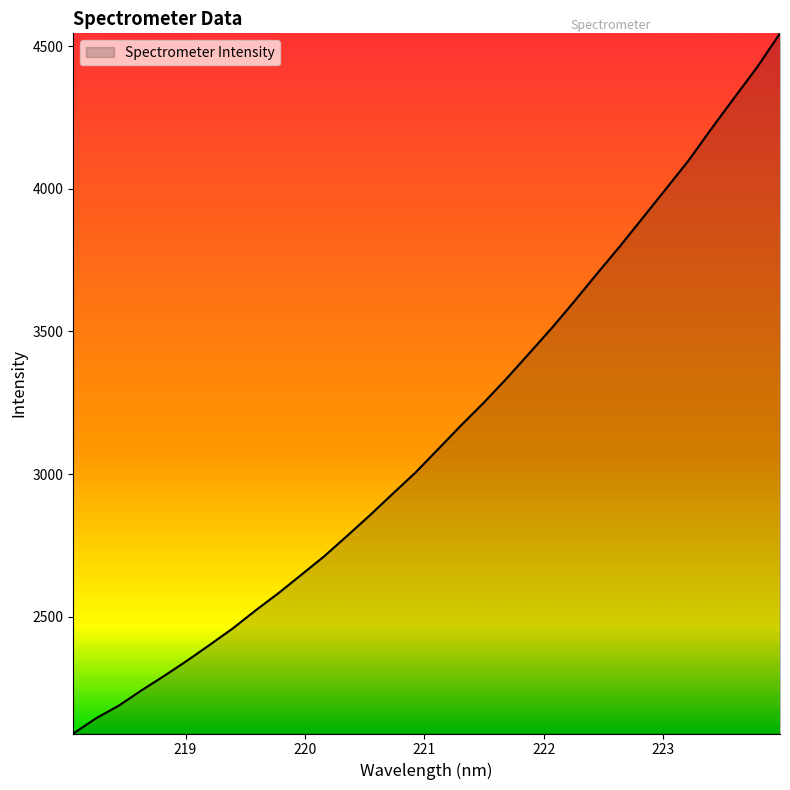

Count the number of categories in the chart.

32